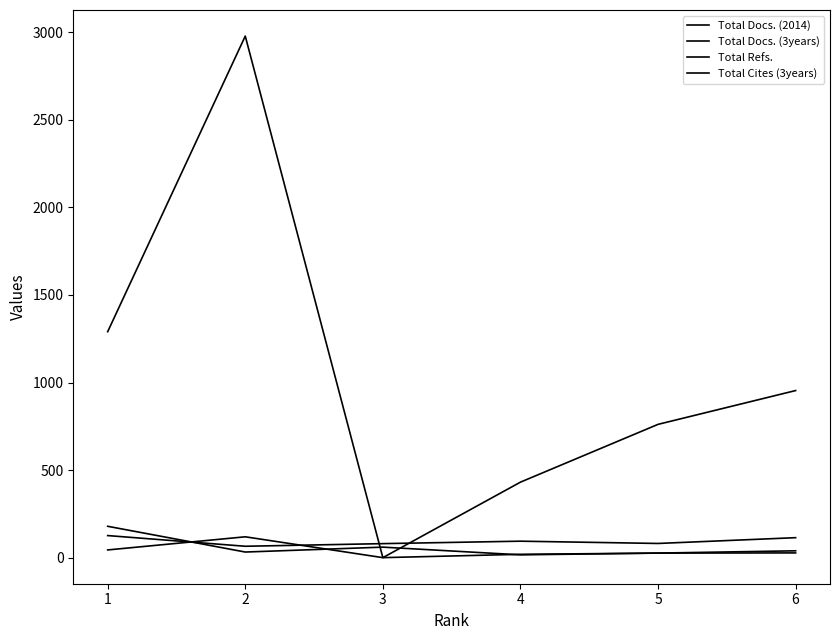

The value of Total Cites (3years) at 1 is 54. True or false?

False